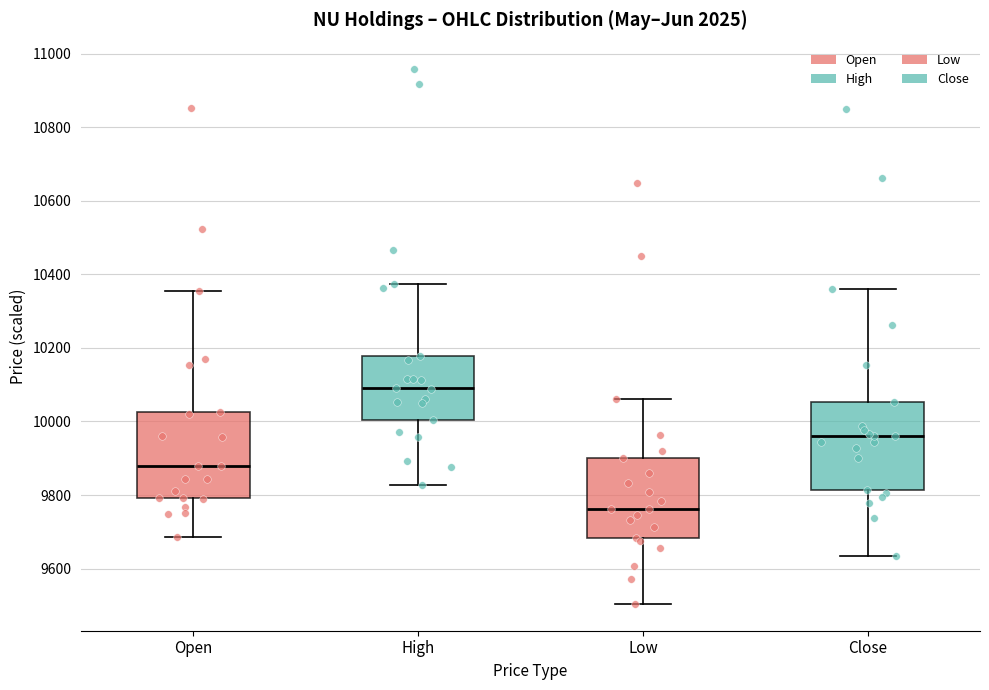

Reading left to right, read every box against the y-axis: the position of its median line, the range the box covers, and the ends of its whiskers. The values are not printed on the chart, so give them approximately, as read against the axis.

Open: median 9880, box 9800 to 10020, whiskers 9680 to 10360
High: median 10100, box 10000 to 10180, whiskers 9820 to 10380
Low: median 9760, box 9680 to 9900, whiskers 9500 to 10060
Close: median 9960, box 9820 to 10060, whiskers 9640 to 10360